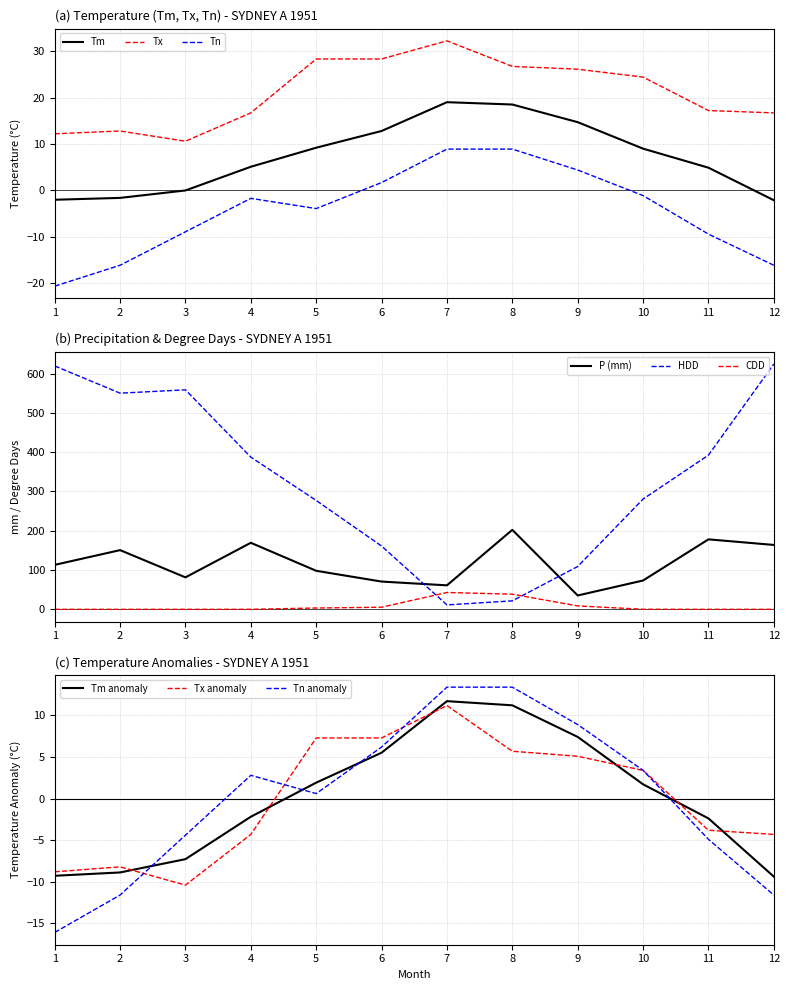

Which category has the highest value across all series?

12